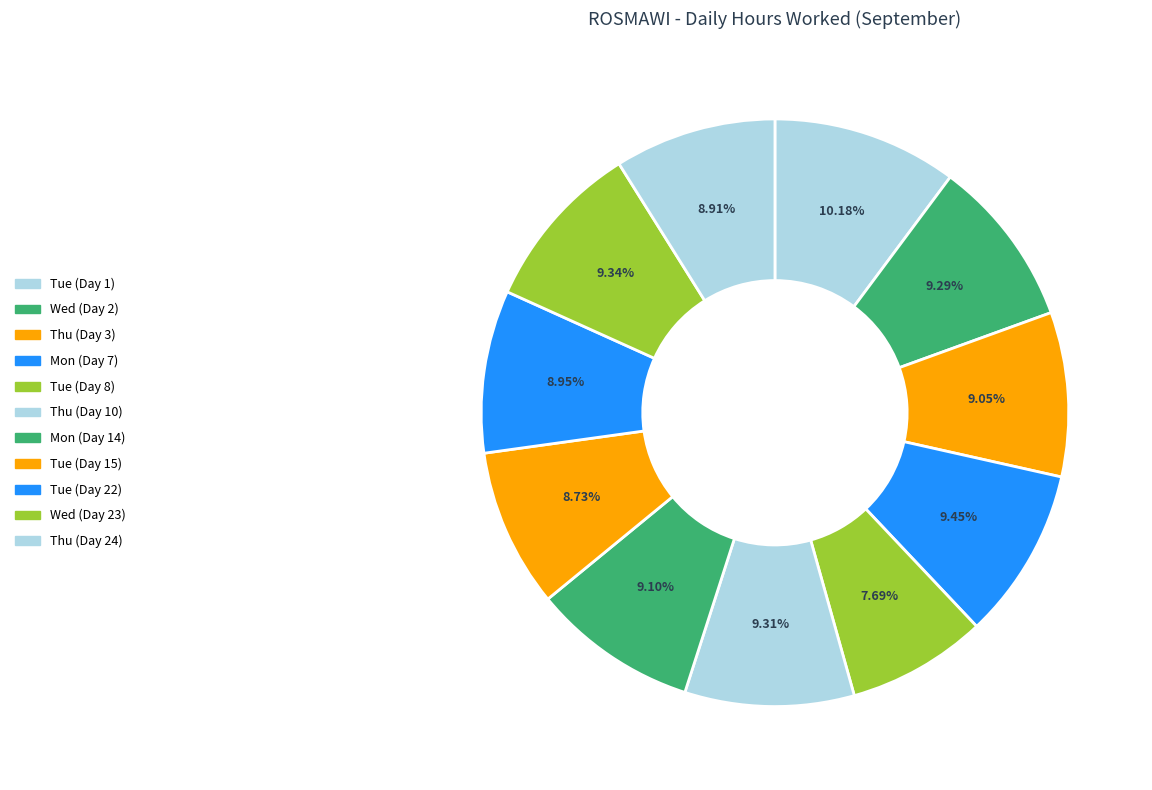

Which category has the smallest portion of the pie?

Tue (Day 8)